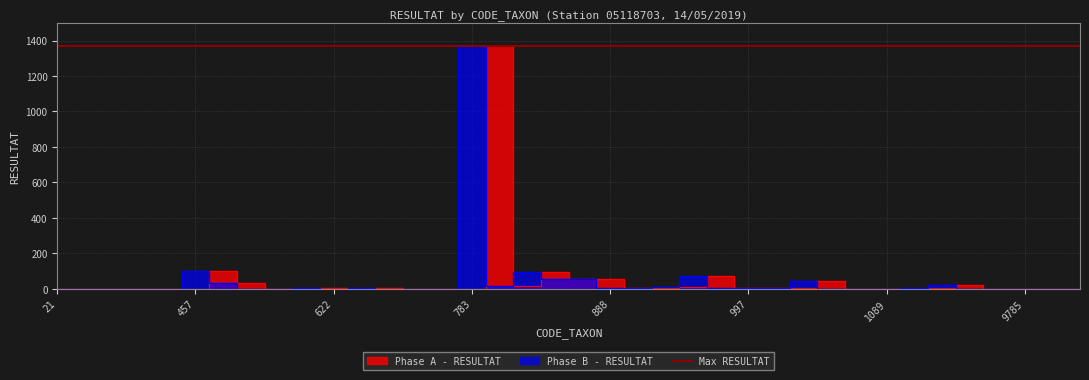

List the series in order of their peak value, highest first.

Phase A - RESULTAT, Phase B - RESULTAT